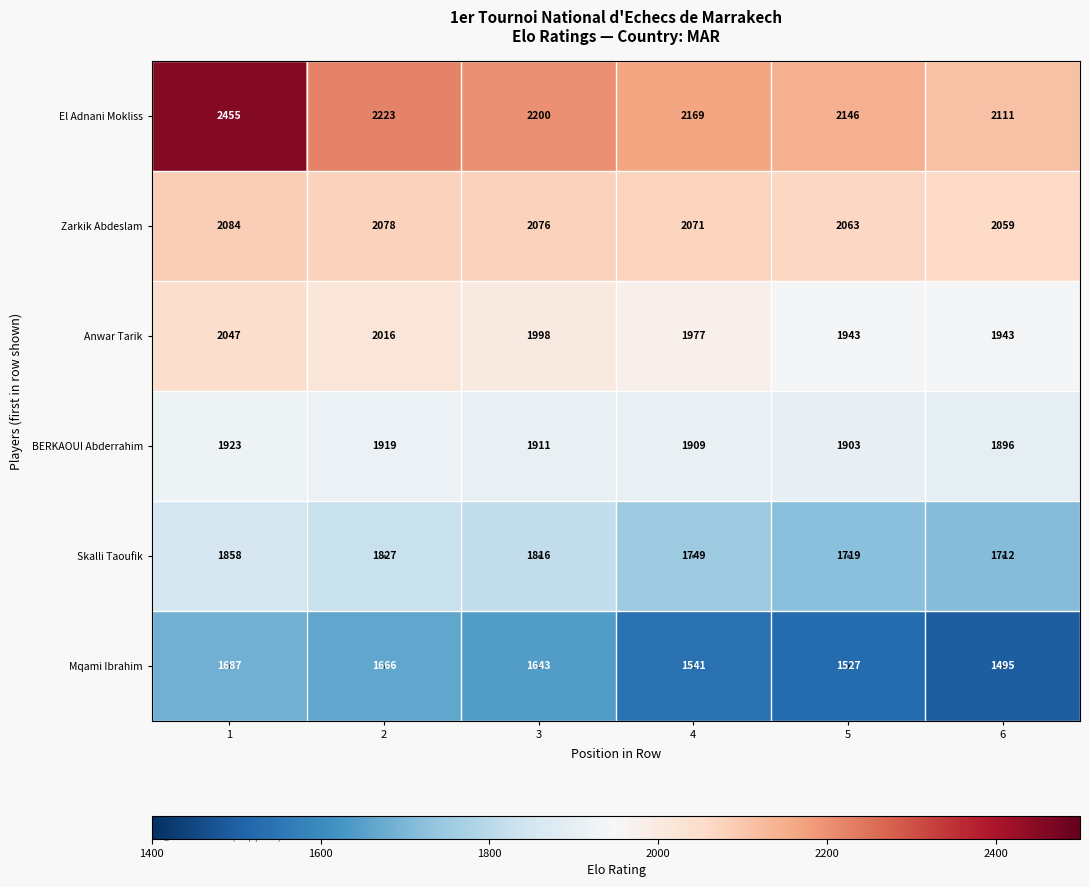

The value of Skalli Taoufik at 1 is 1069. True or false?

False